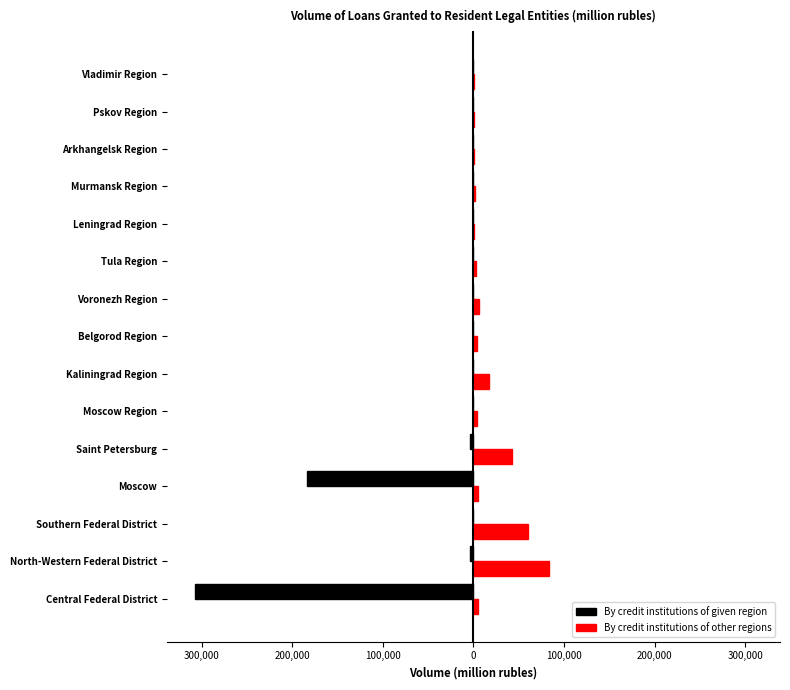

List the series in order of their peak value, highest first.

By credit institutions of other regions, By credit institutions of given region